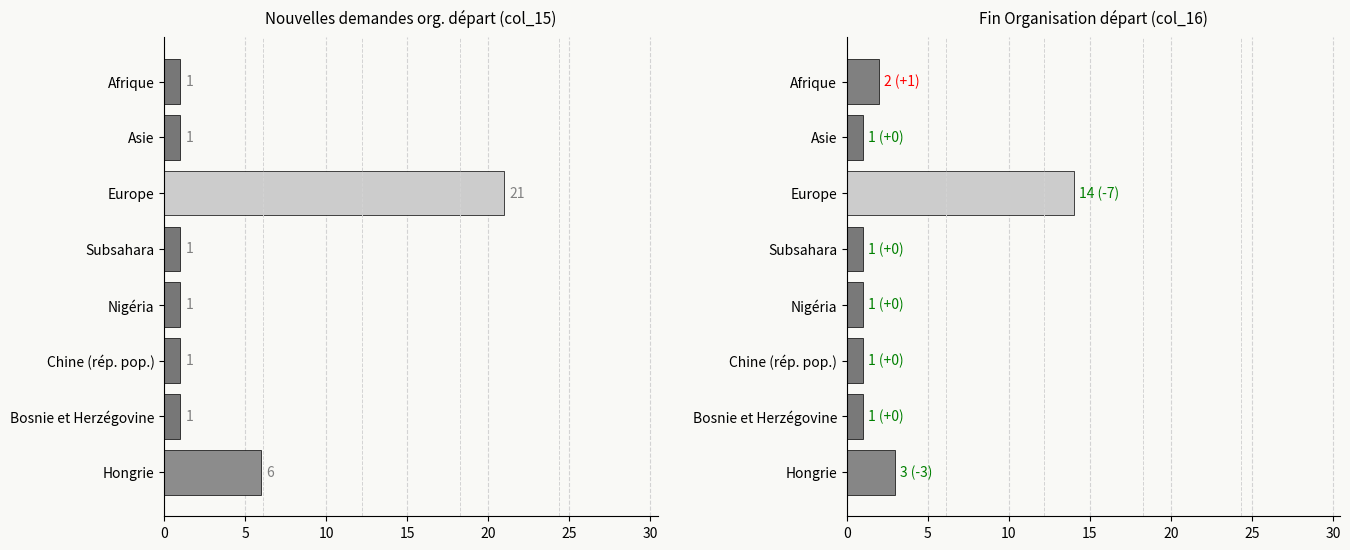

Which series has the largest range (max minus min)?

Nouvelles demandes org (col_15)